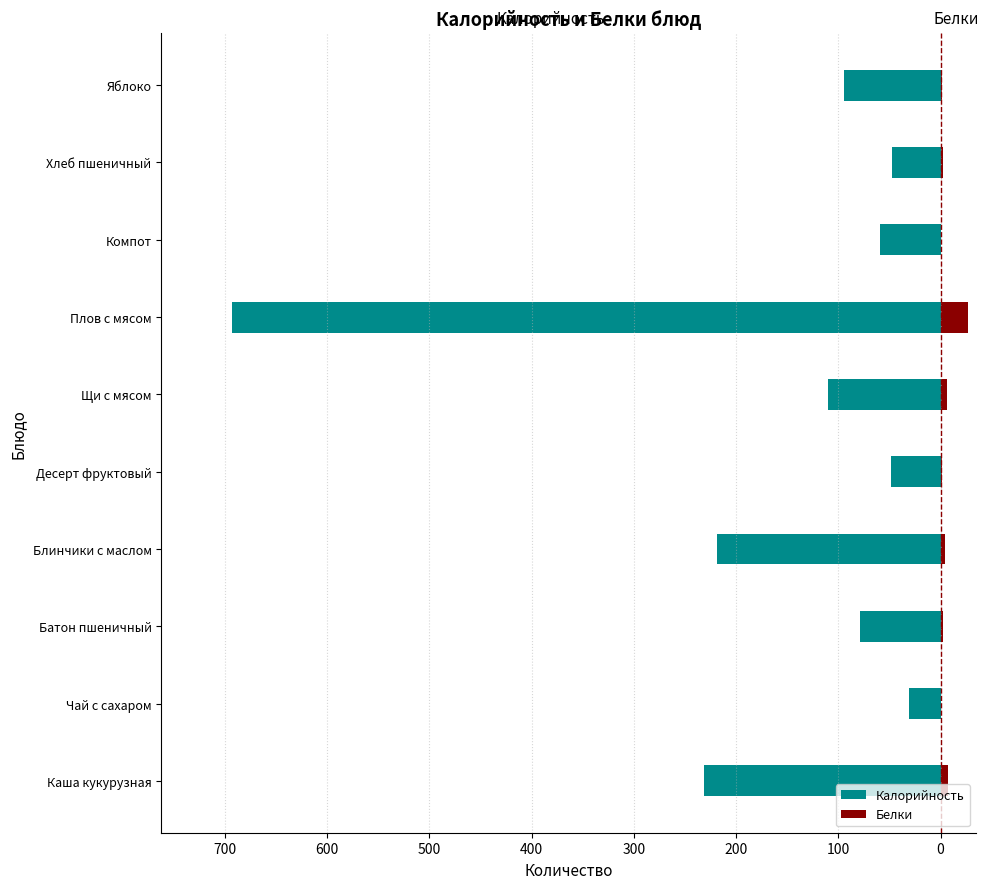

What is the difference between the maximum and minimum values in the Калорийность series?

662